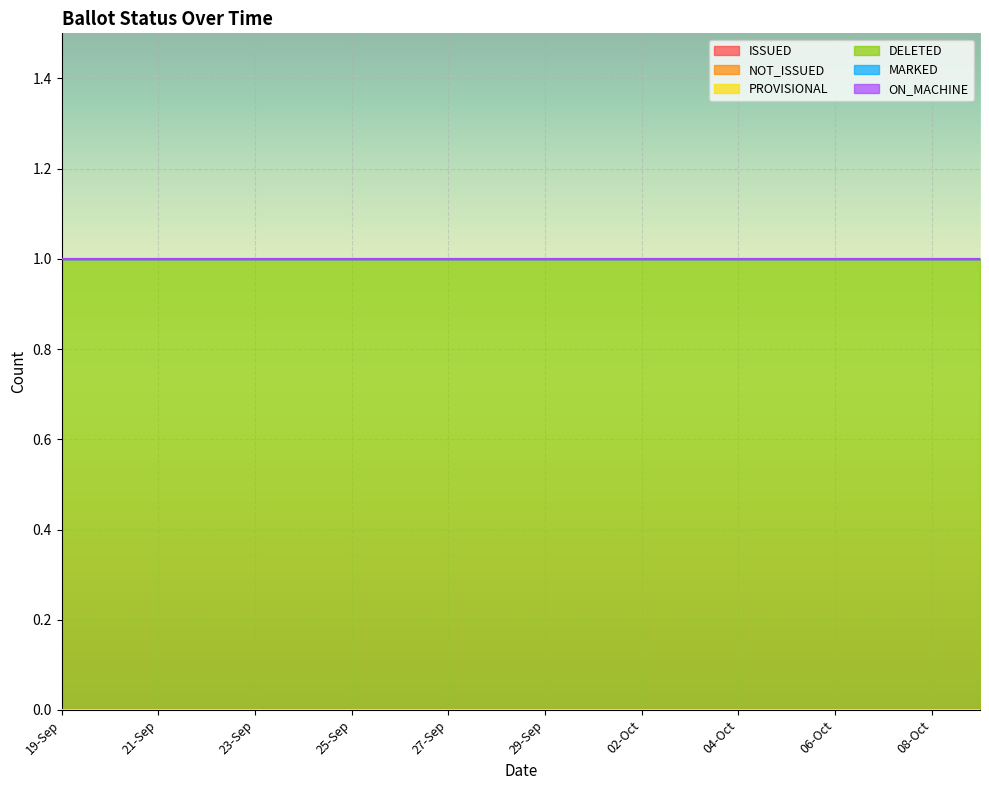

What are all the series names shown in the legend?

ISSUED, NOT_ISSUED, PROVISIONAL, DELETED, MARKED, ON_MACHINE